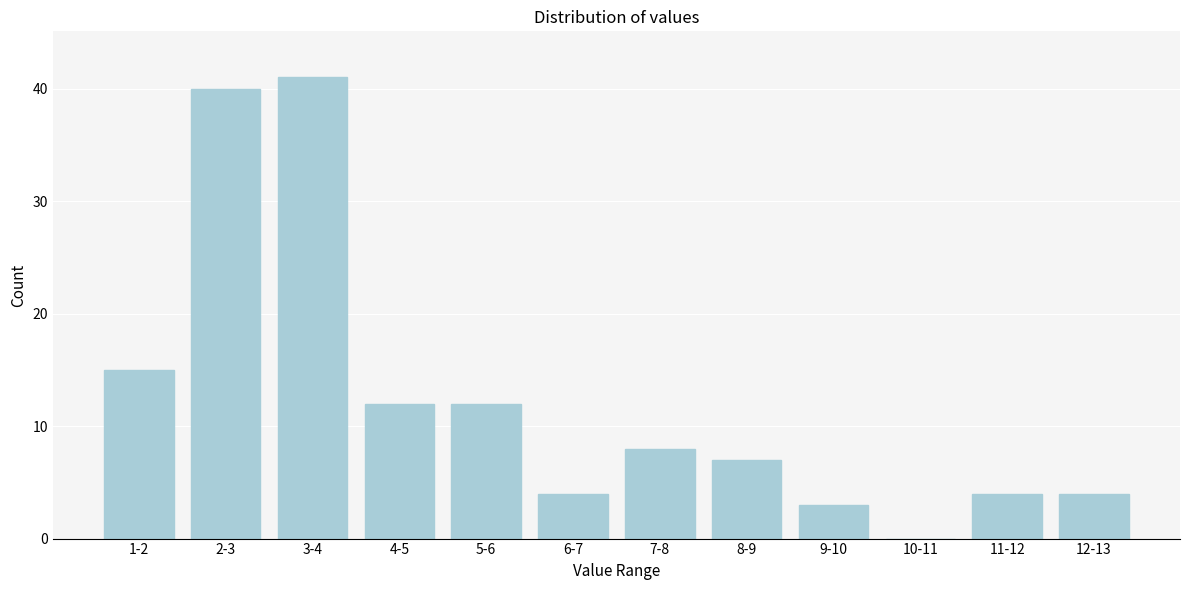

Reading left to right, list all the values displayed in this chart.

1-2=15	2-3=40	3-4=41	4-5=12	5-6=12	6-7=4	7-8=8	8-9=7	9-10=3	10-11=0	11-12=4	12-13=4